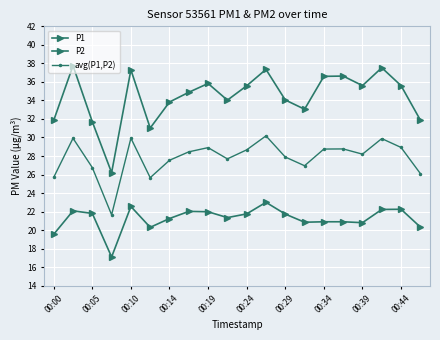

Does the chart have visible grid lines?

Yes